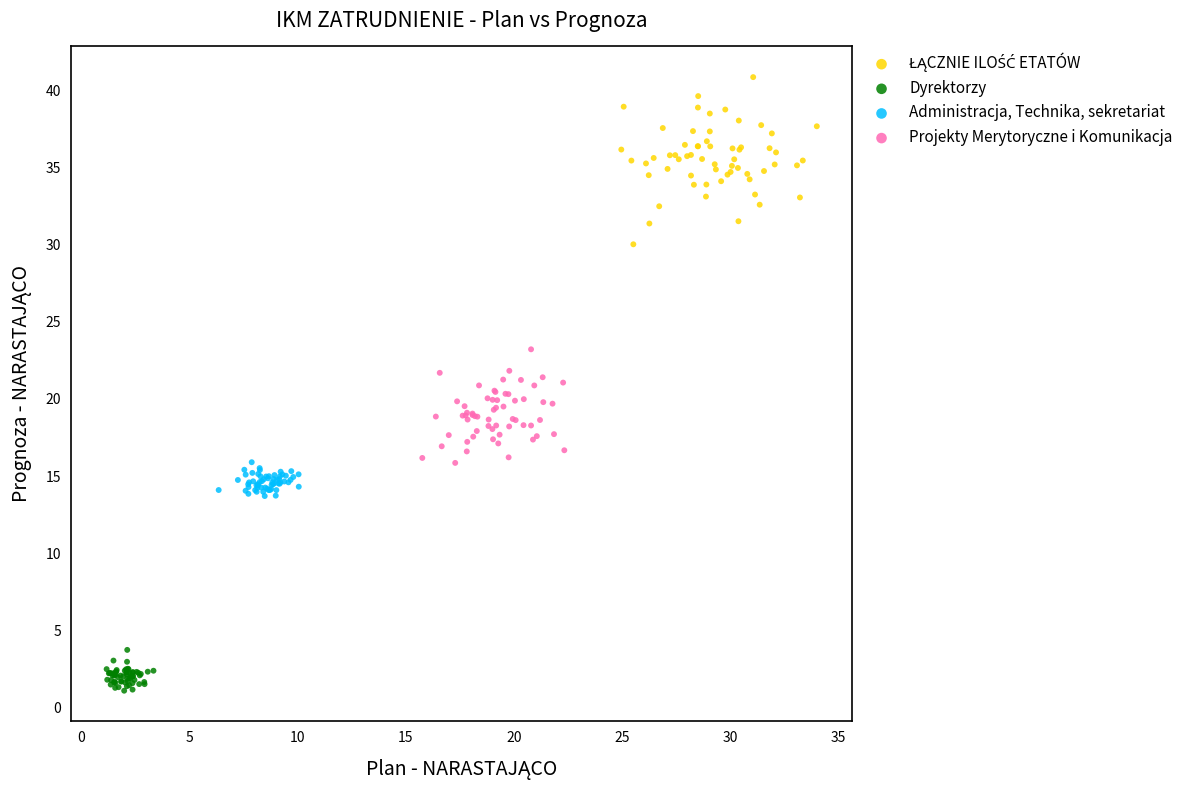

Which series contains the lowest Y value?

Dyrektorzy